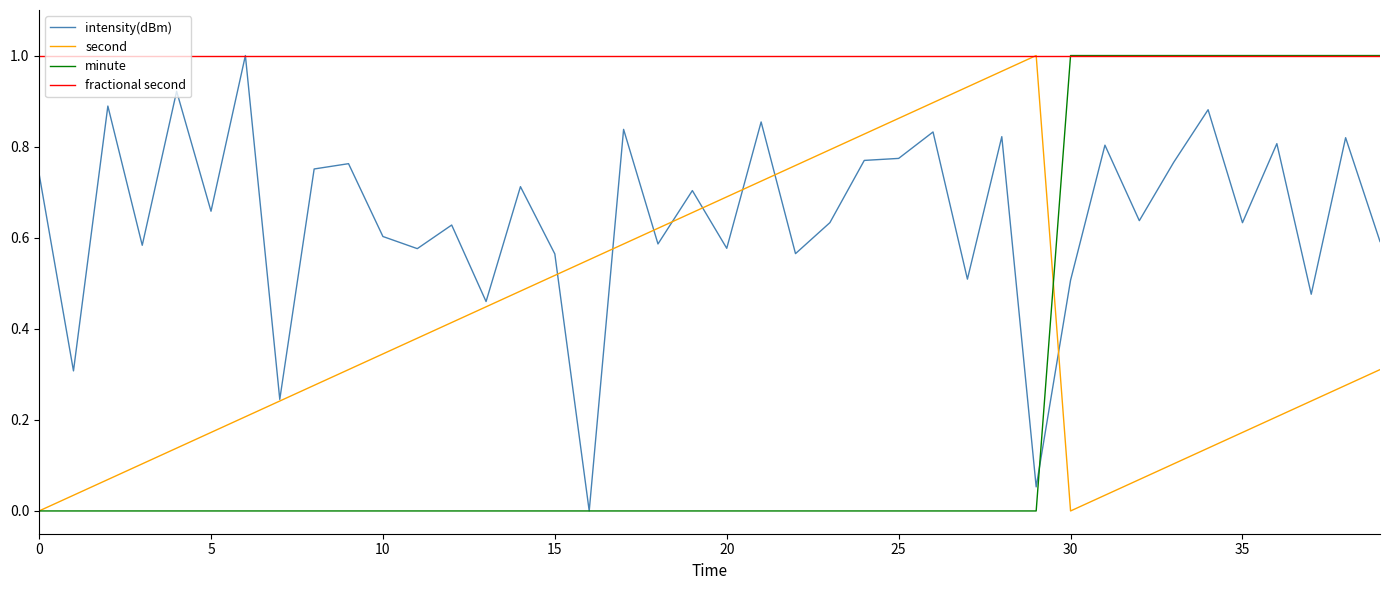

List the series in order of their overall mean, highest first.

fractional second, intensity(dBm), second, minute